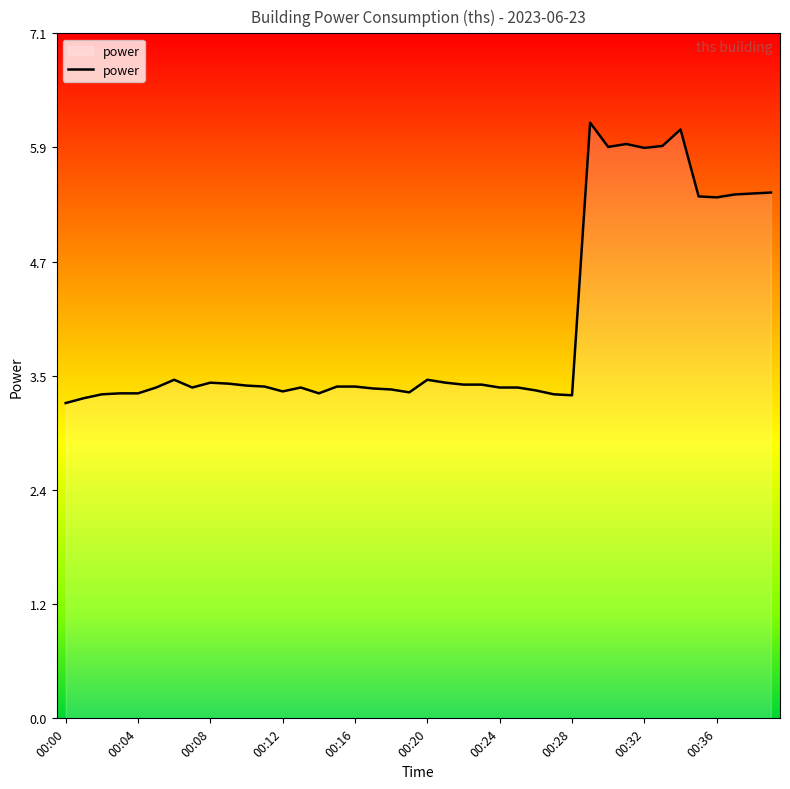

What is the maximum value shown in the chart?

6.1